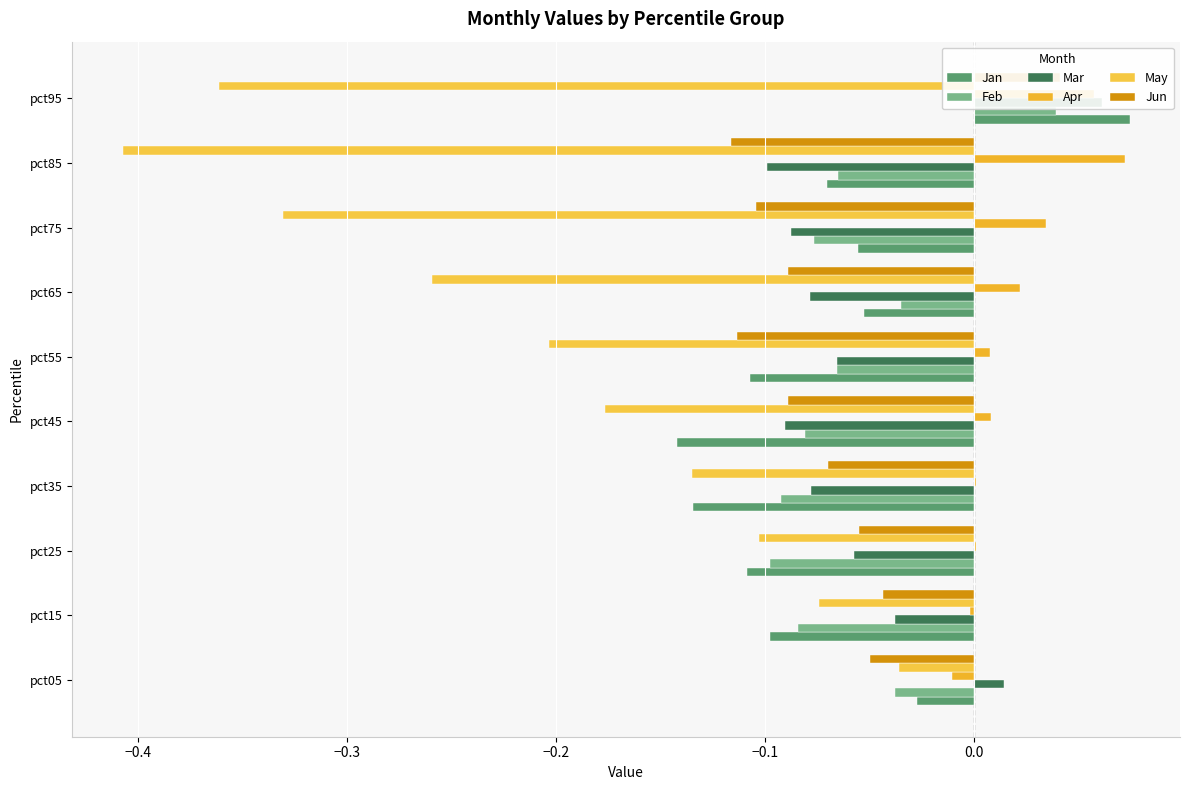

What is the average value of the Mar series?

-0.1